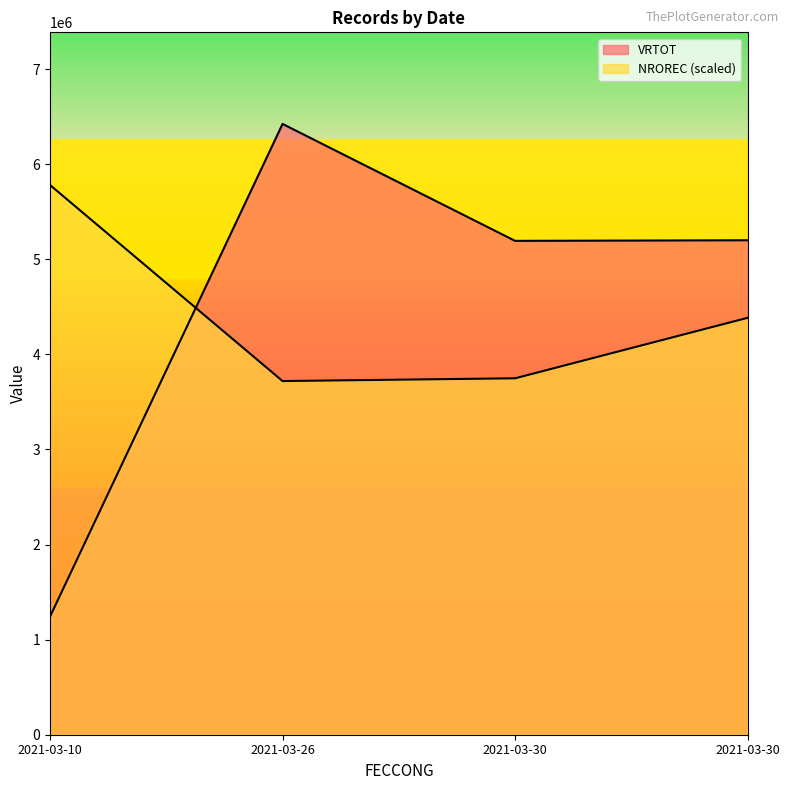

Reading left to right, transcribe all the data shown in this chart.

VRTOT: 2021-03-10=1242313.0	2021-03-26=6424000.0	2021-03-30=5194306.0	2021-03-30=5200664.0
NROREC: 2021-03-10=5781600.0	2021-03-26=3719879.8	2021-03-30=3748759.8	2021-03-30=4384990.8